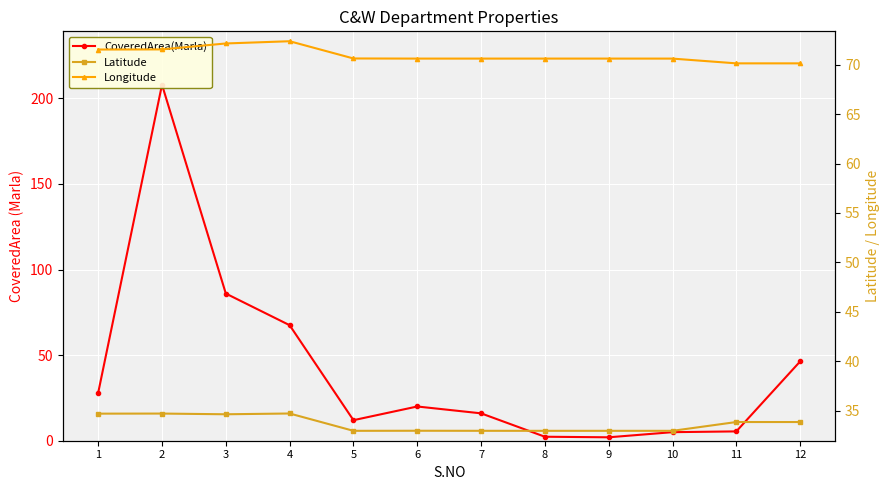

Reading left to right, list all the values displayed in this chart.

CoveredArea(Marla): 28.0	208.0	86.0	67.5	12.0	20.0	16.0	2.3	2.0	5.0	5.5	46.3
Latitude: 34.7	34.7	34.7	34.7	33.0	33.0	33.0	33.0	33.0	33.0	33.9	33.9
Longitude: 71.5	71.5	72.1	72.4	70.6	70.6	70.6	70.6	70.6	70.6	70.1	70.1